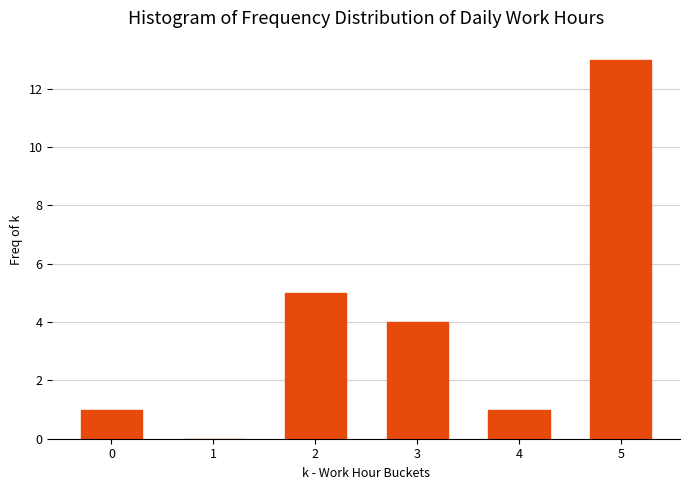

Reading left to right, transcribe all the data shown in this chart.

0=1	1=0	2=5	3=4	4=1	5=13